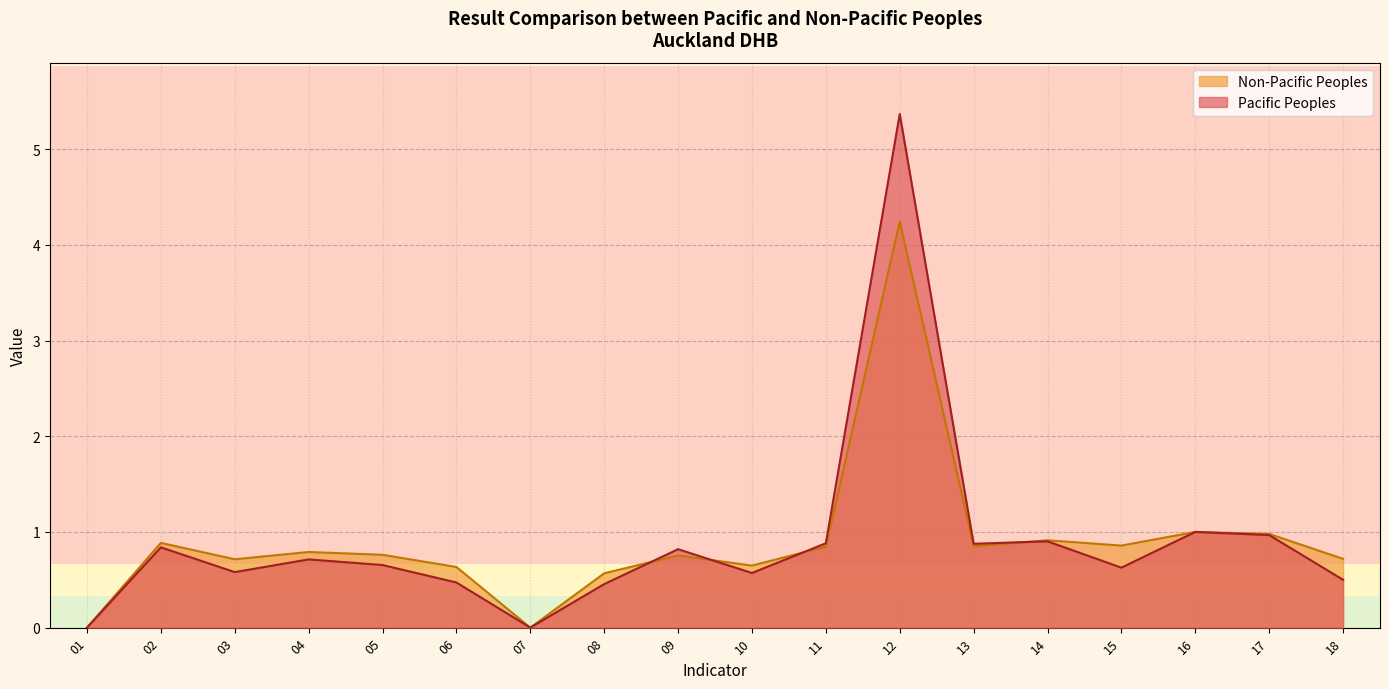

What is the highest value of the Non-Pacific Peoples series?

4.2